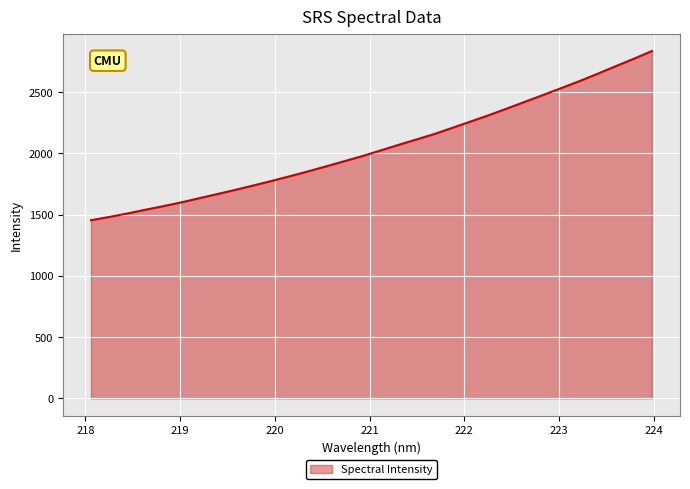

What is the difference between the maximum and minimum values?

1381.8